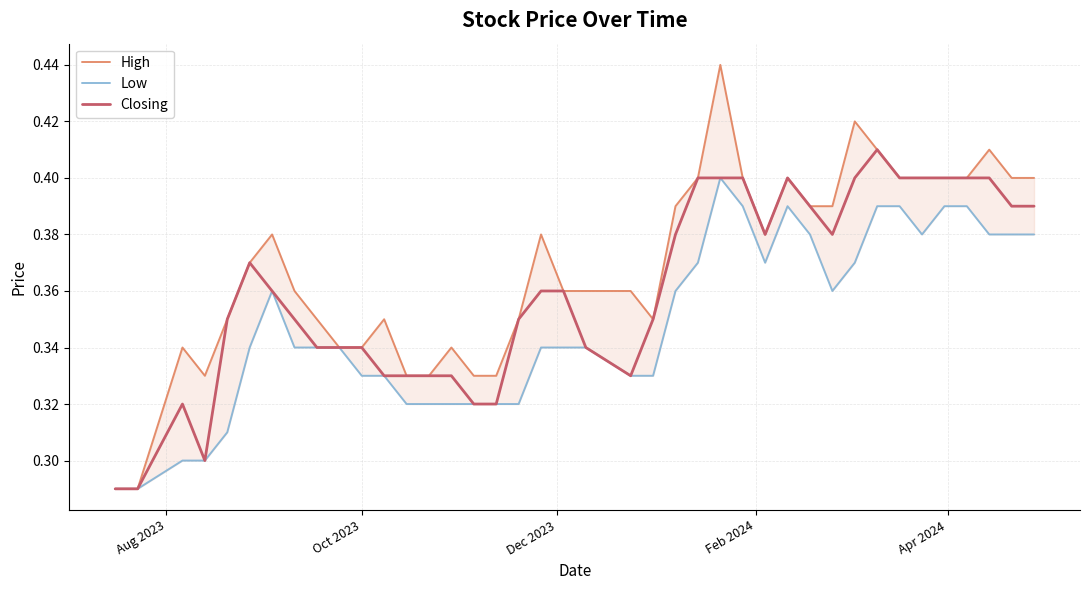

How many interior local valleys does the High series have?

3